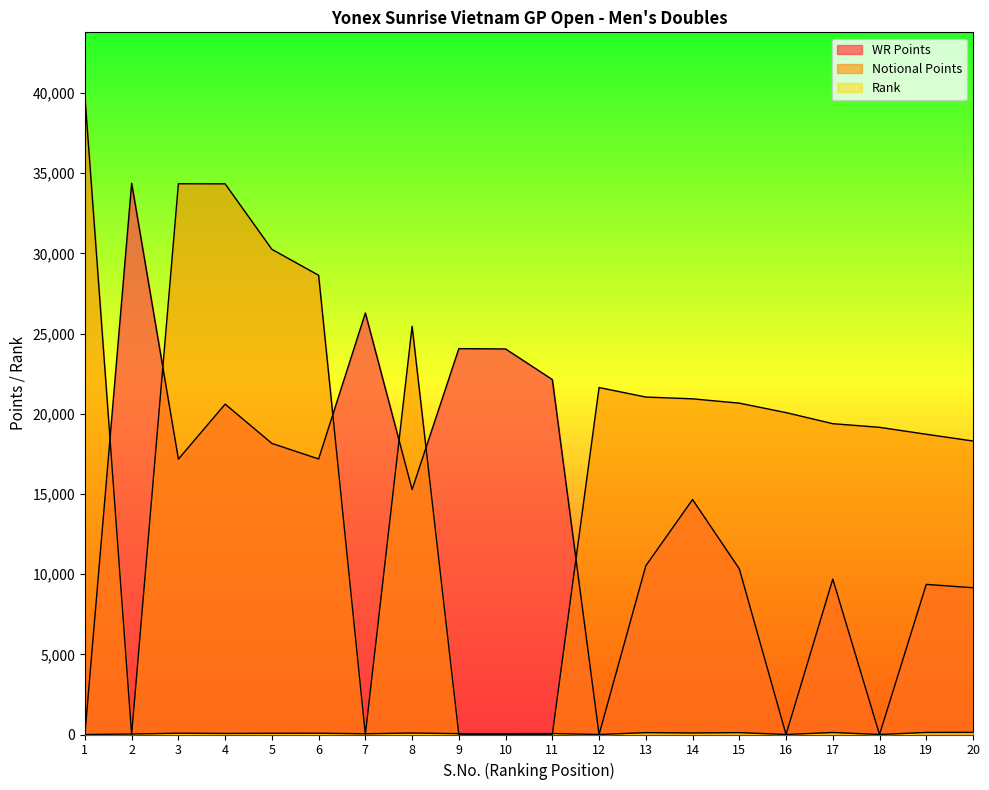

How many series are shown in this chart?

3